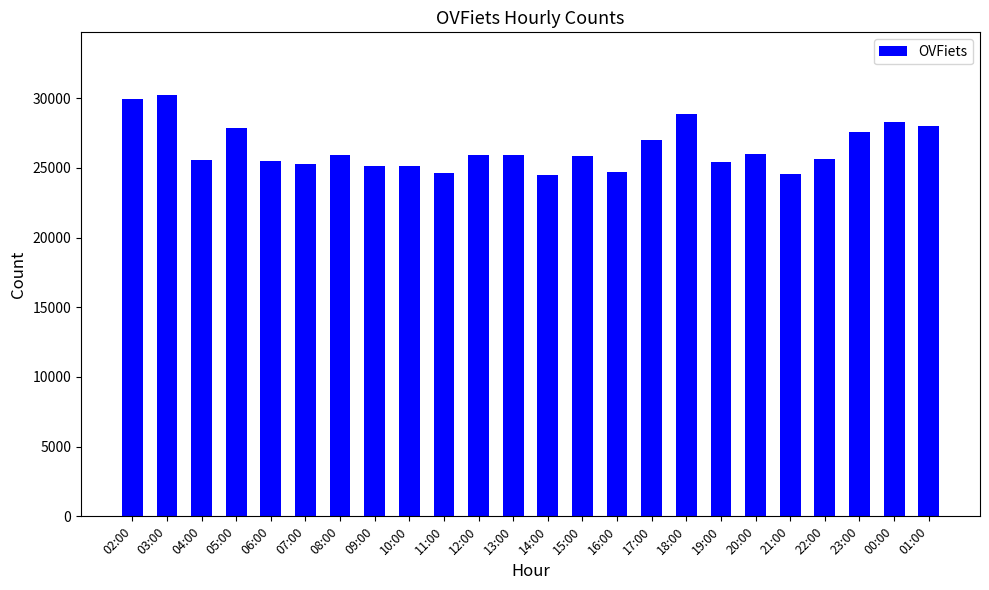

What is the approximate value at 23:00, to the nearest 50?

27550